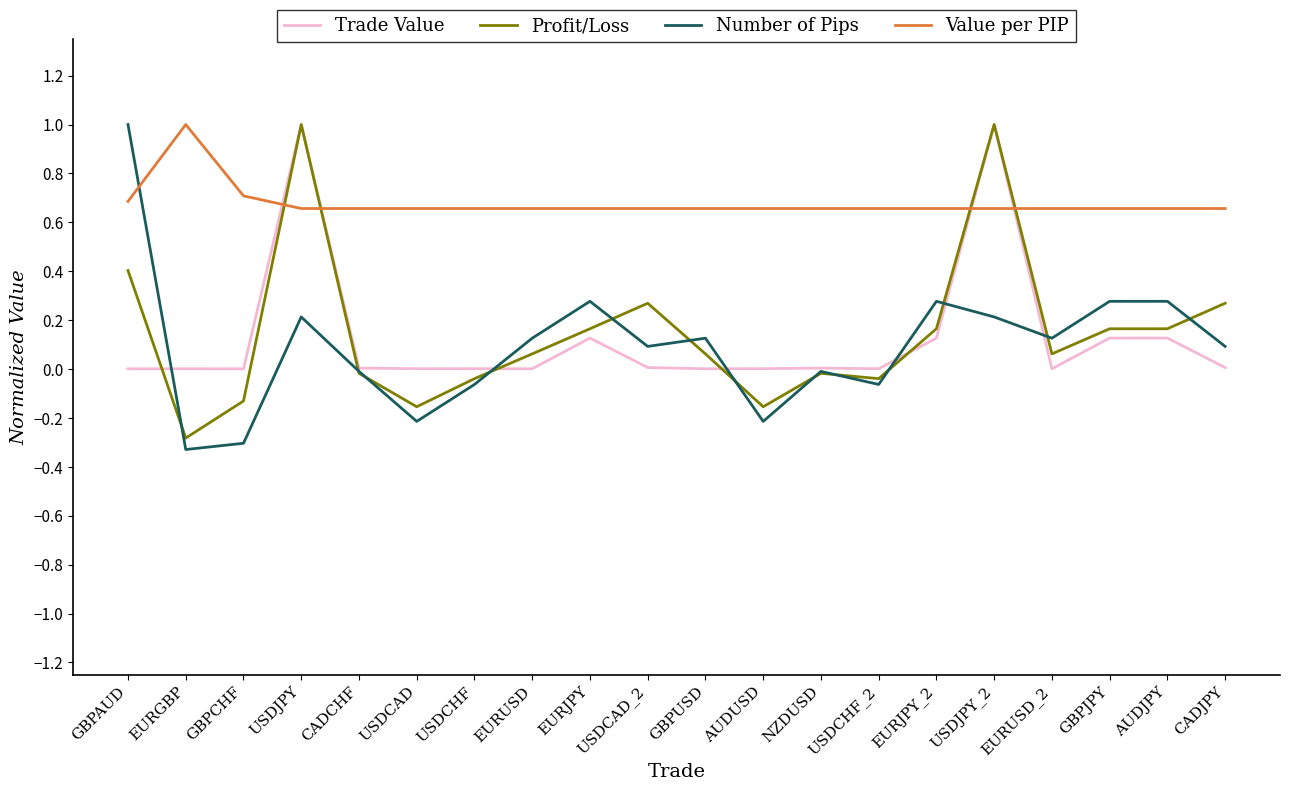

At which label does Profit/Loss reach its minimum?

EURGBP